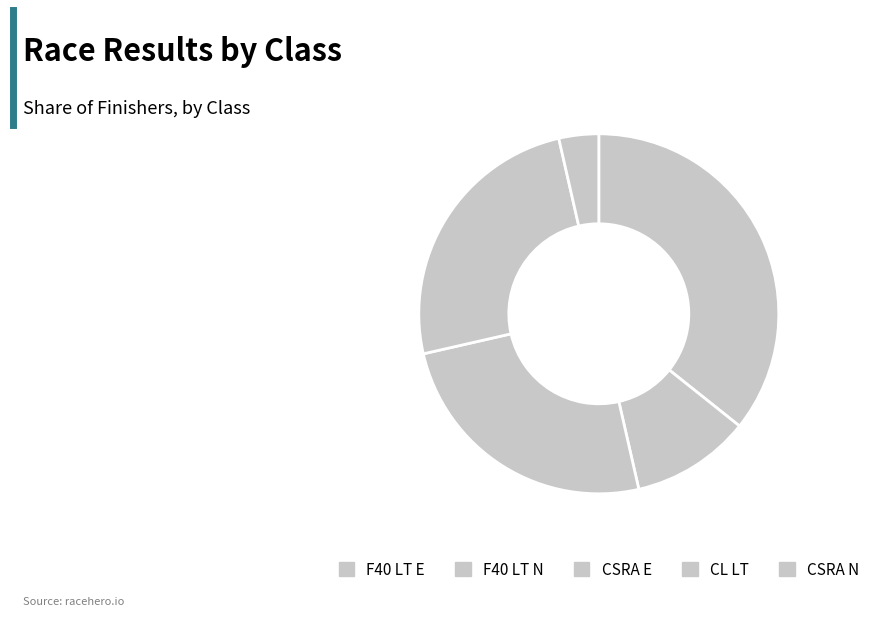

How much of the chart is everything except F40 LT E?

64.3%